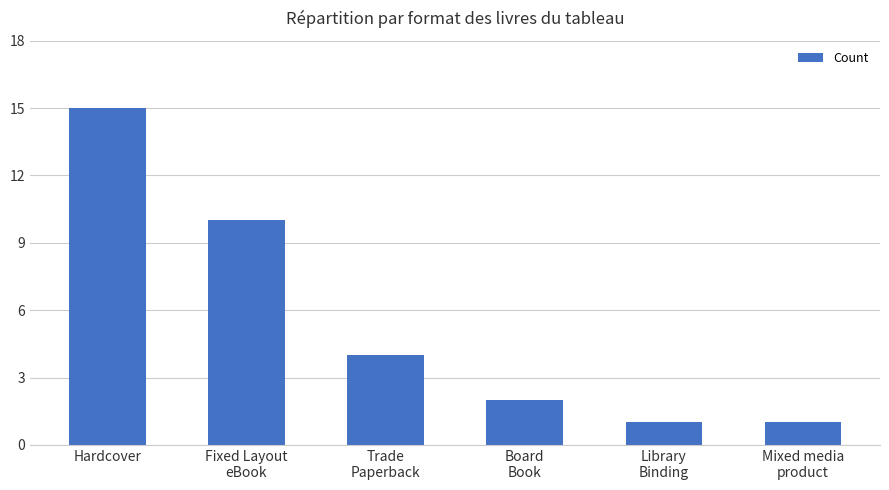

What is the maximum value shown in the chart?

15